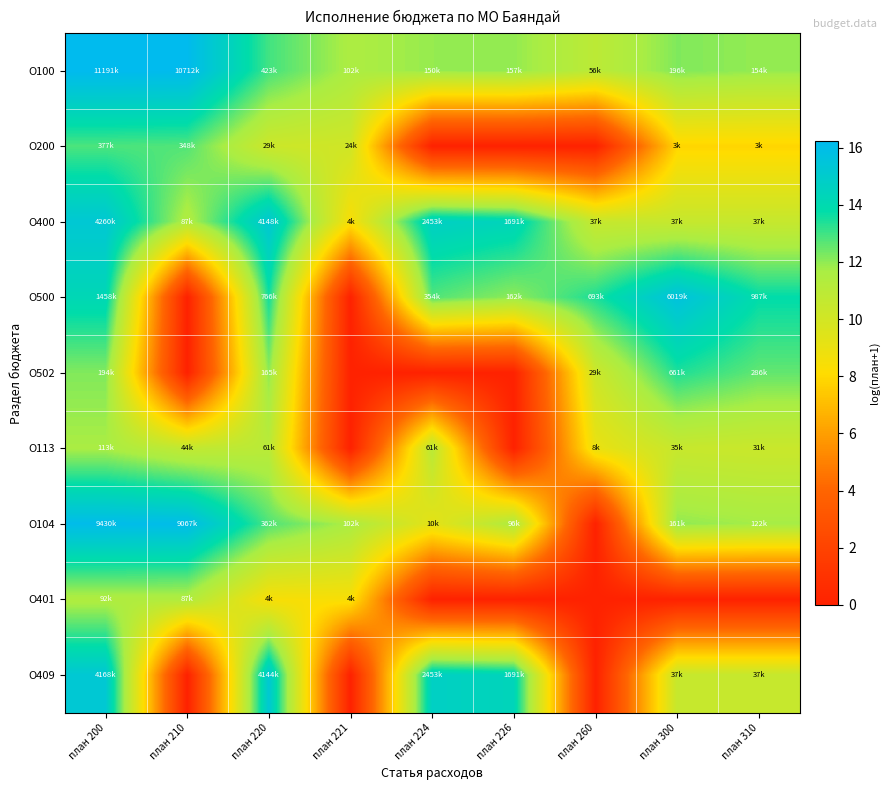

Between план 260 and план 310, which series saw the biggest shift?

О104